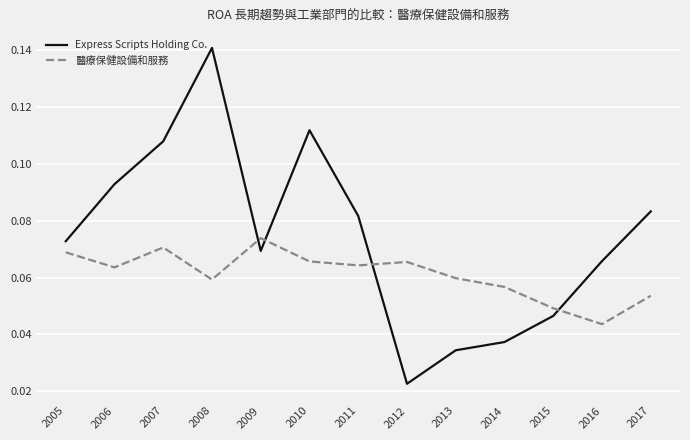

Which series has the largest total across all categories?

Express Scripts Holding Co.